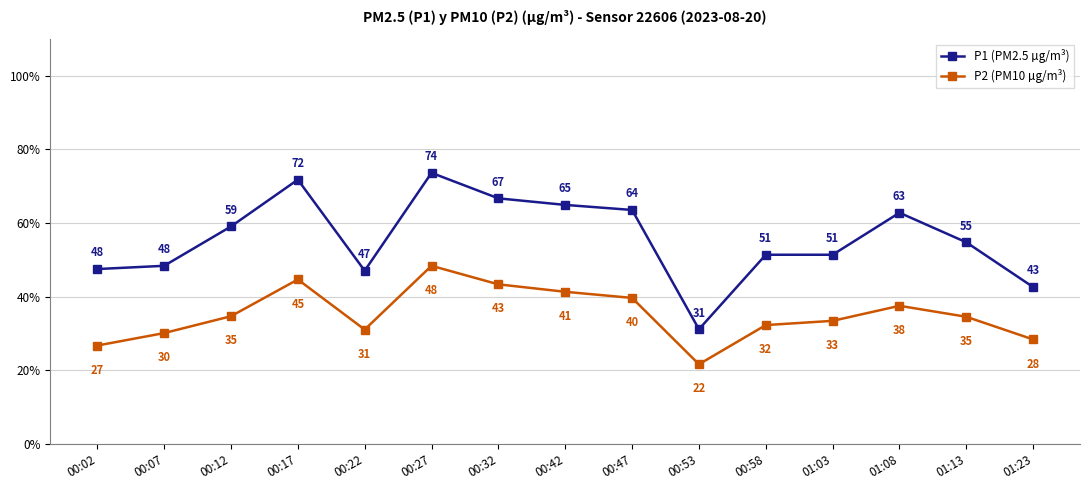

True or false: P1 (PM2.5 µg/m³) and P2 (PM10 µg/m³) cross at least once.

False